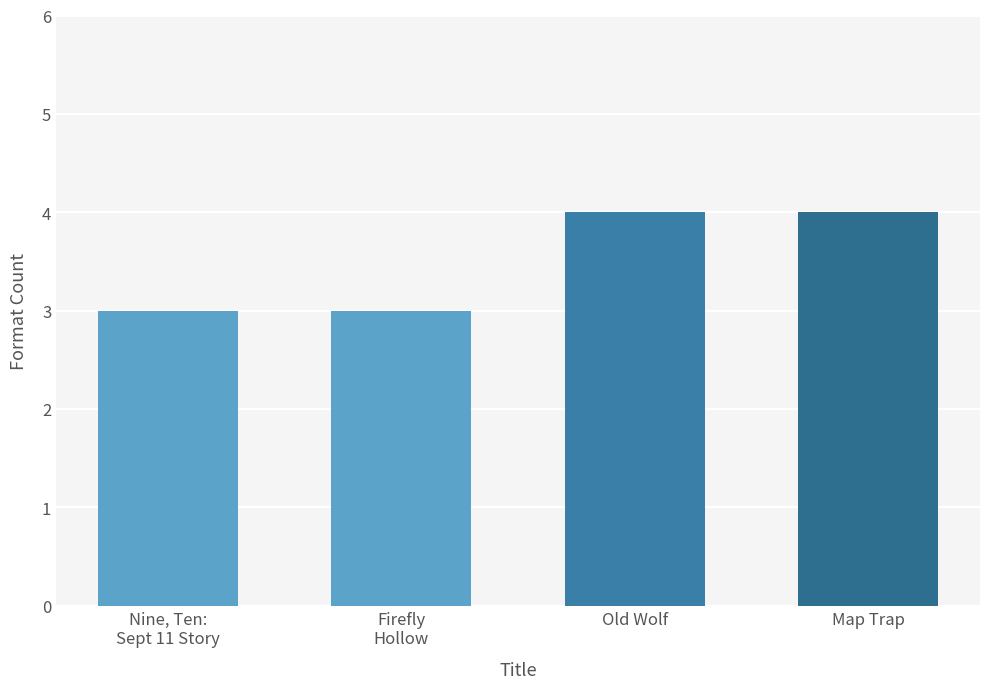

Approximately how many times larger is the value at Old Wolf compared to Nine, Ten:
Sept 11 Story?

1.3